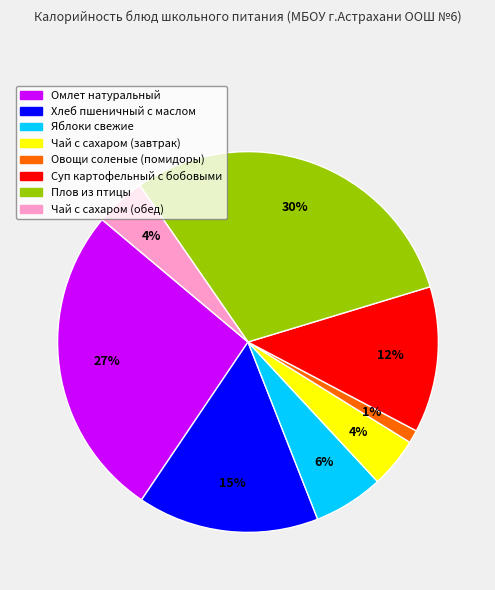

The Овощи соленые (помидоры) slice represents 11% of the pie. True or false?

False